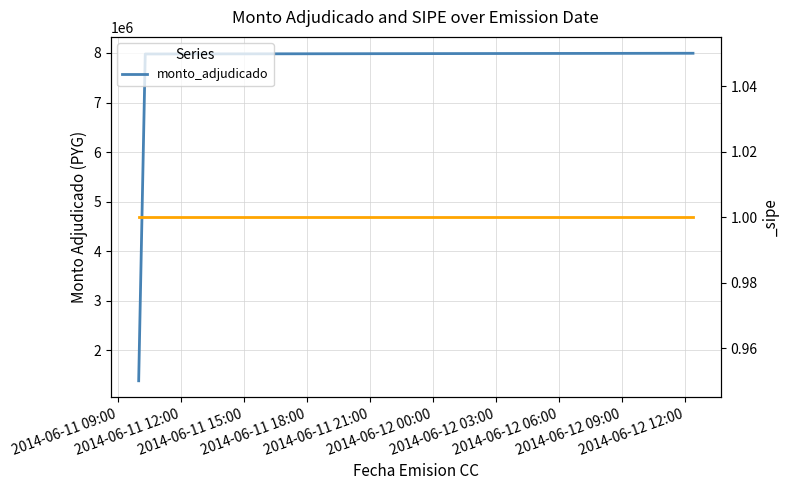

Does the chart display data point markers on the line(s)?

No